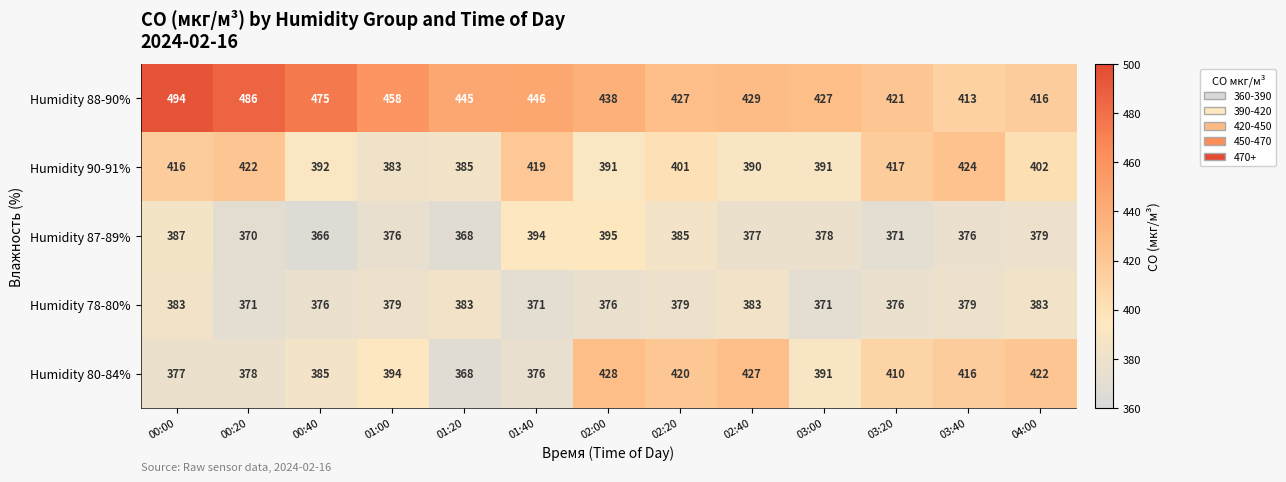

The Humidity 90-91% series shows 137 at 02:20. True or false?

False